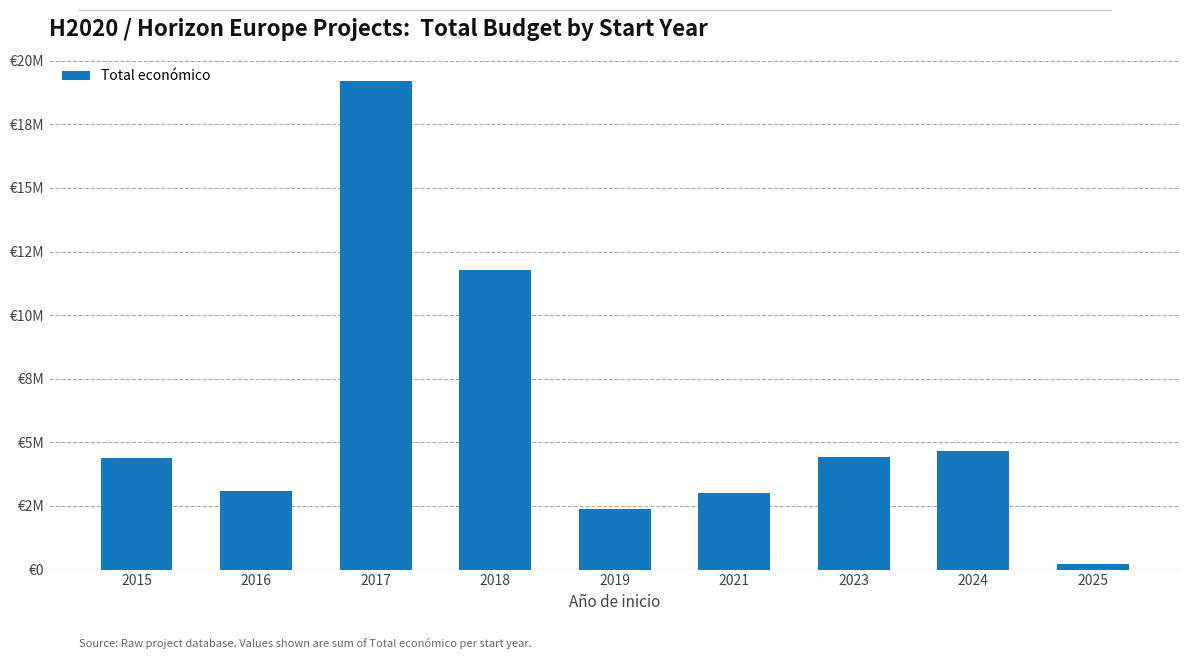

Which label corresponds to the smallest value in the chart?

2025